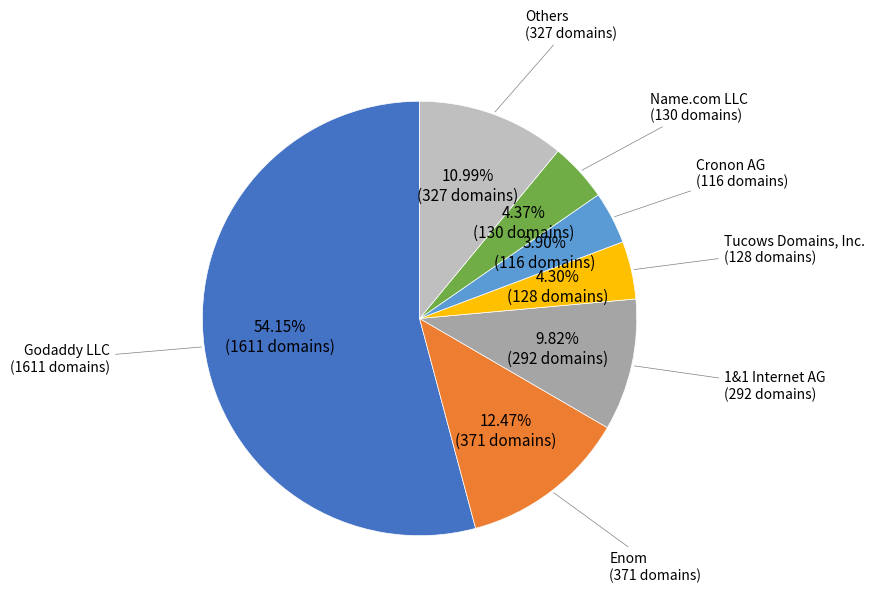

Is there any slice that represents more than half of the pie?

Yes